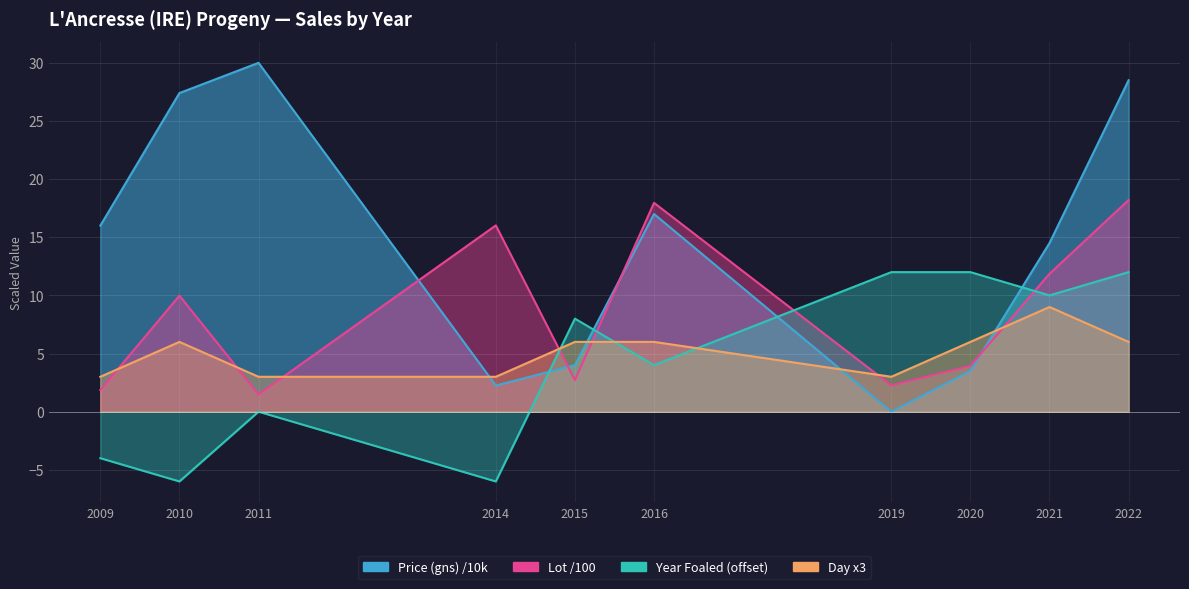

What are all the series names shown in the legend?

Price (gns), Lot, Year Foaled, Day